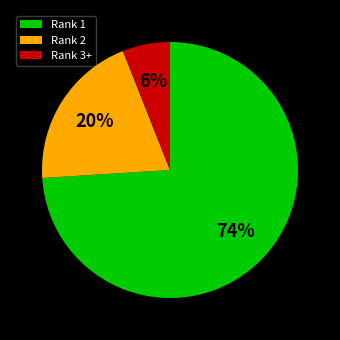

Approximately how many times larger is the value at Rank 2 compared to Rank 1?

0.3